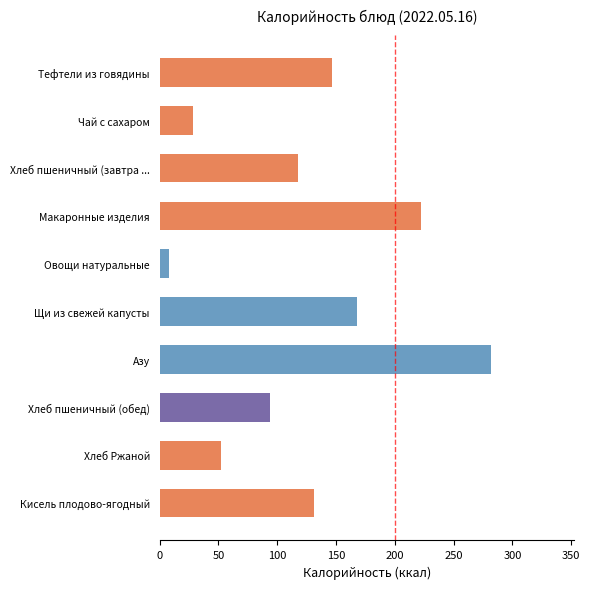

What is the maximum value shown in the chart?

282